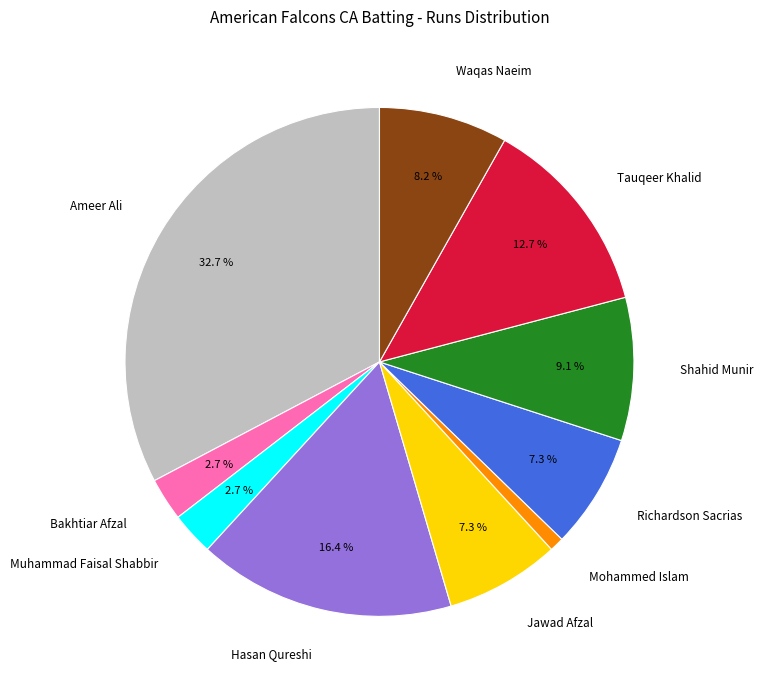

Which has a higher value, Muhammad Faisal Shabbir or Ameer Ali?

Ameer Ali